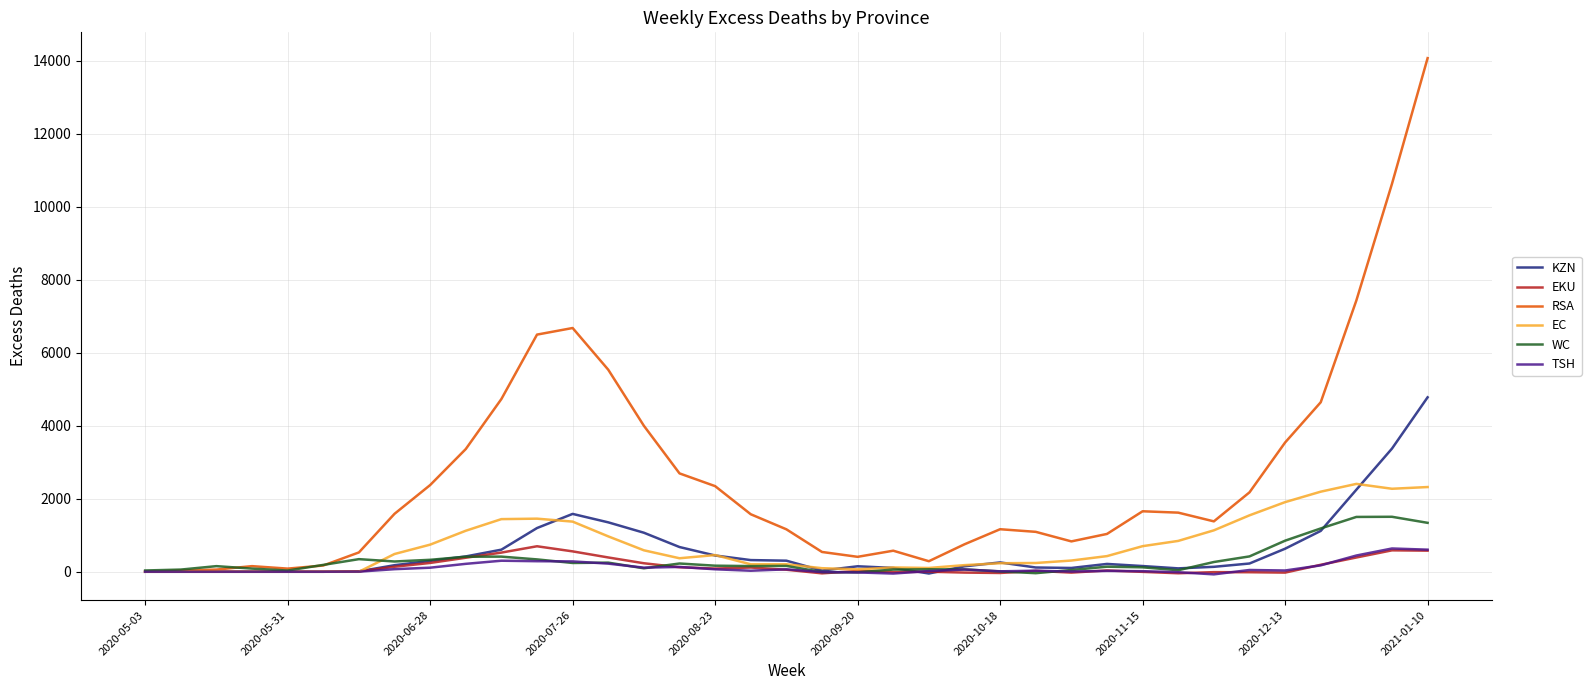

How many lines are shown in the chart?

6